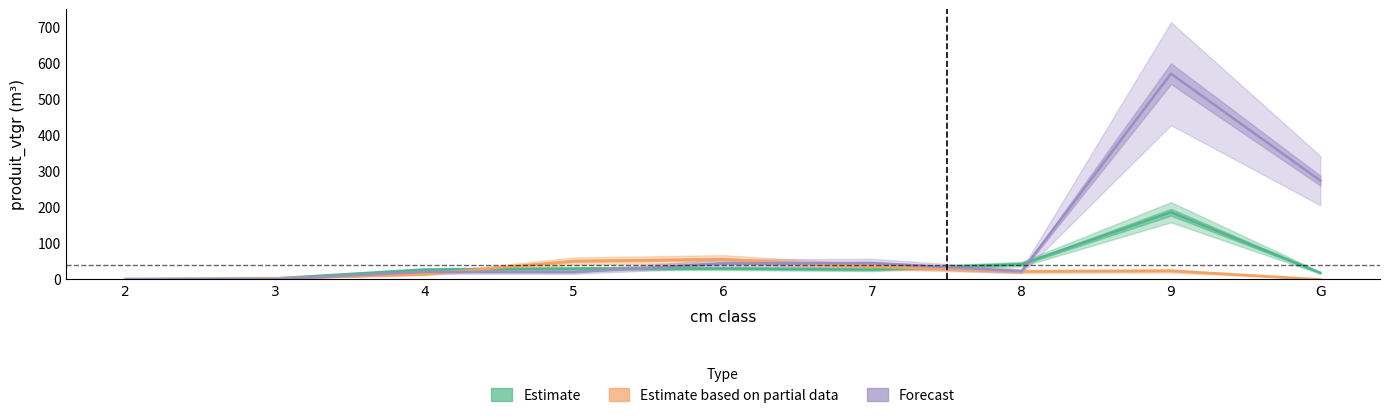

Which label corresponds to the largest value in the chart?

9